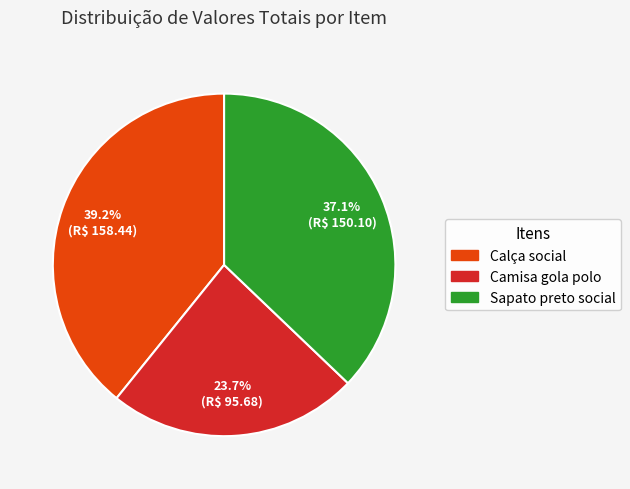

To the nearest percent, what is the average slice percentage?

33%